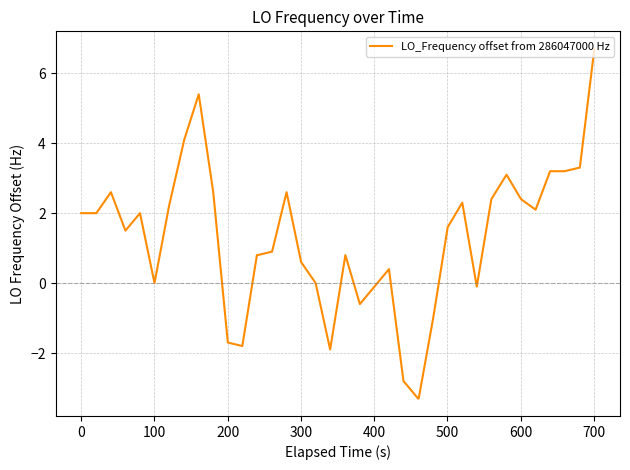

Does the chart display data point markers on the line(s)?

No